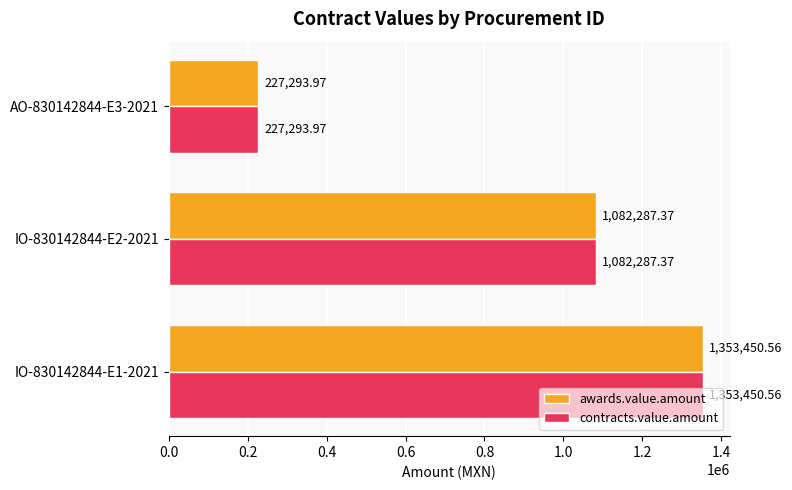

Which label corresponds to the smallest value in the chart?

AO-830142844-E3-2021